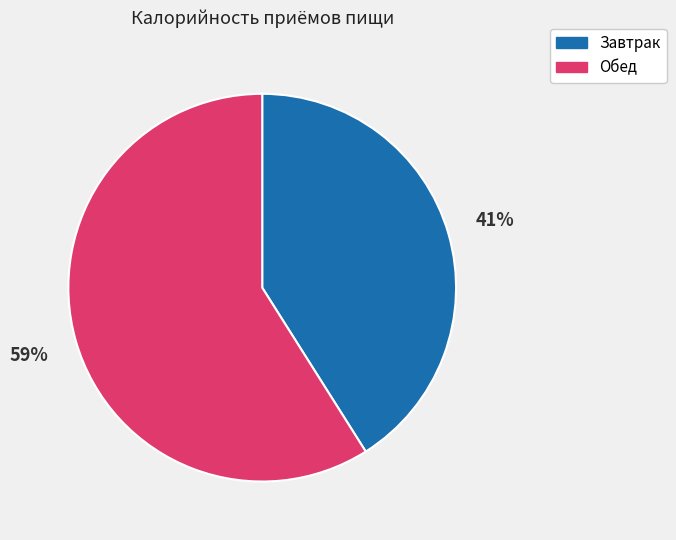

Is it true that Обед is 59% of the pie?

True